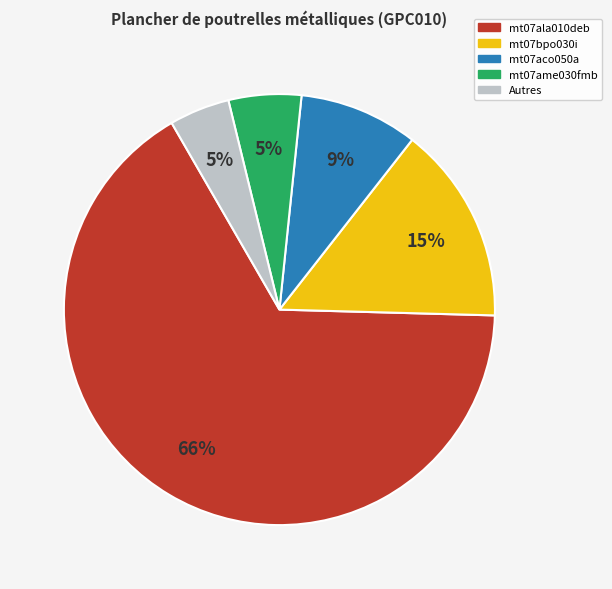

Is there any slice that represents more than half of the pie?

Yes